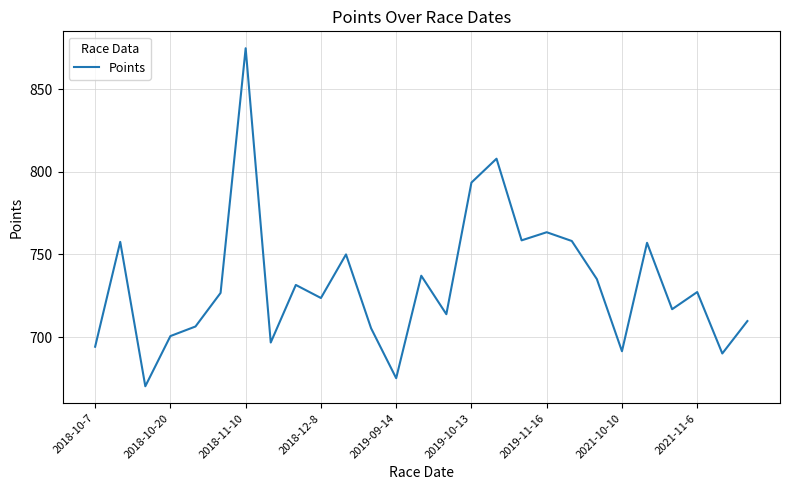

What is the difference between the maximum and minimum values?

204.6